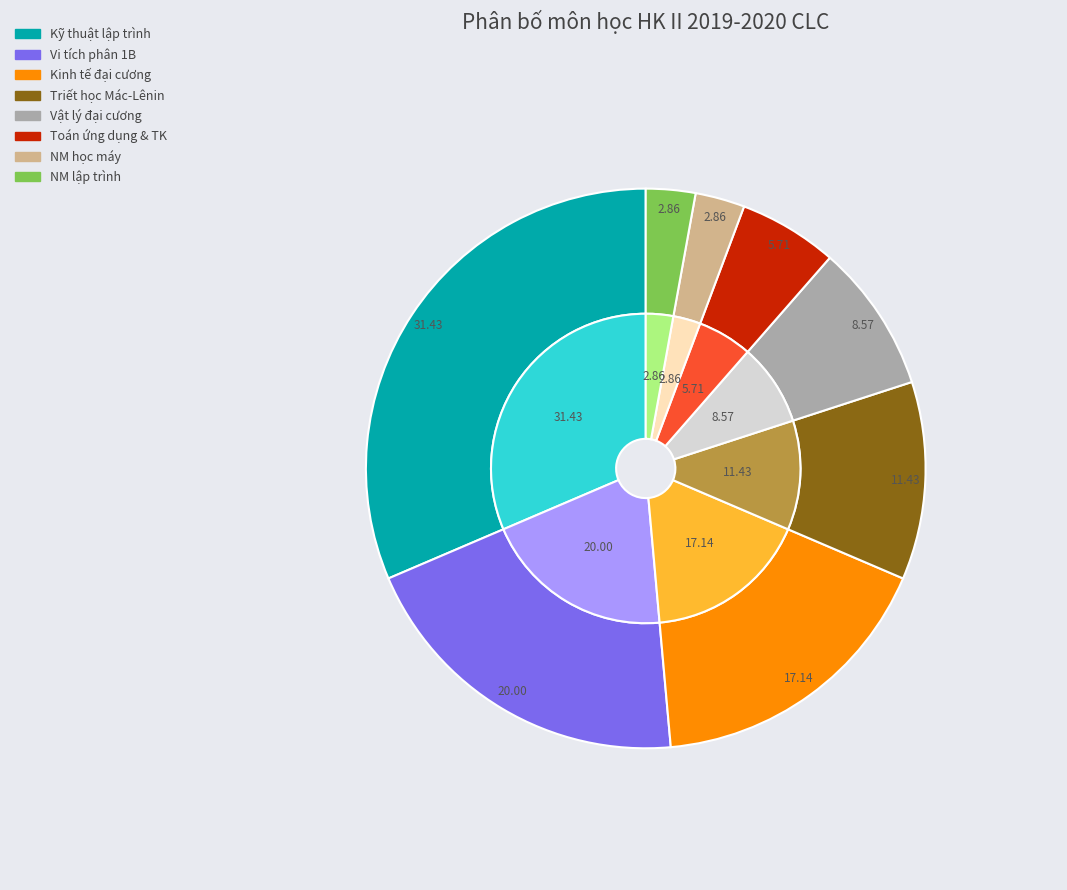

How many slices are in this pie chart?

8